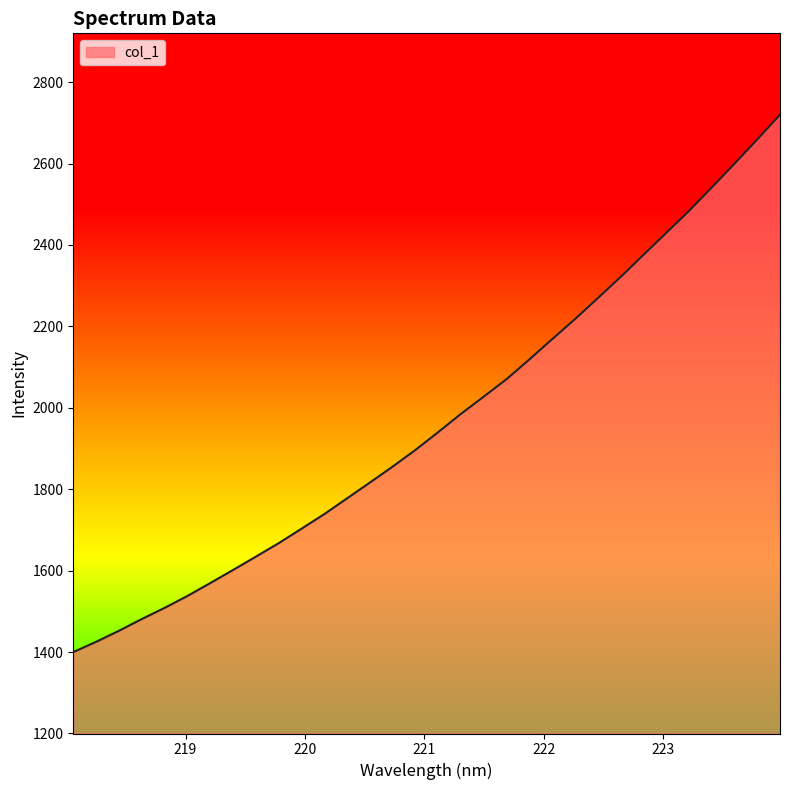

How many values exceed 1940?

16